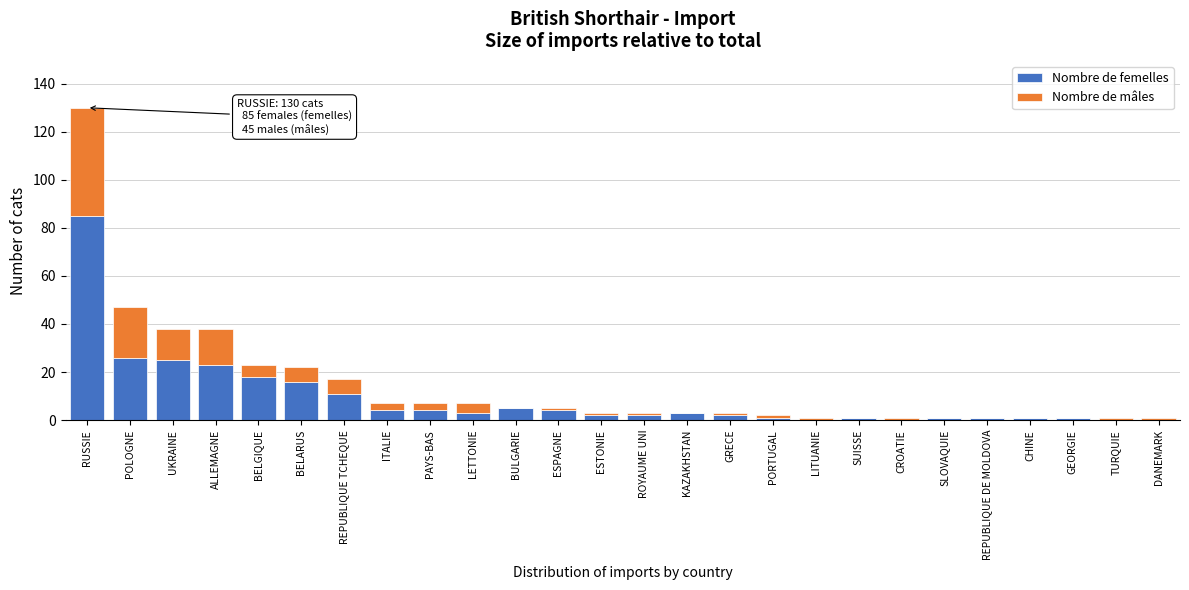

The value of Nombre de femelles at CROATIE is 0. True or false?

True